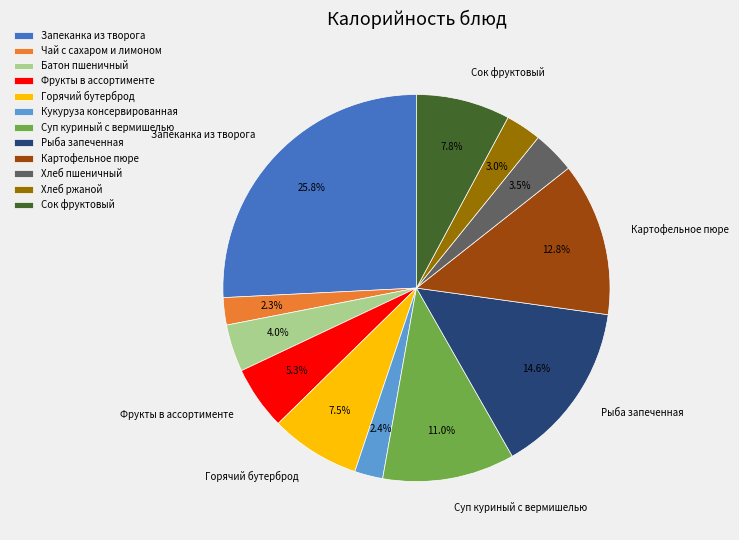

How many segments does this pie chart have?

12